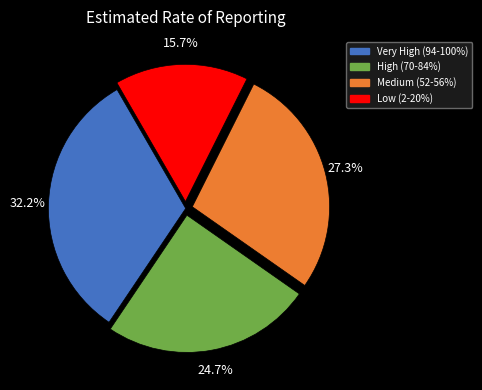

Does any single category account for the majority?

No